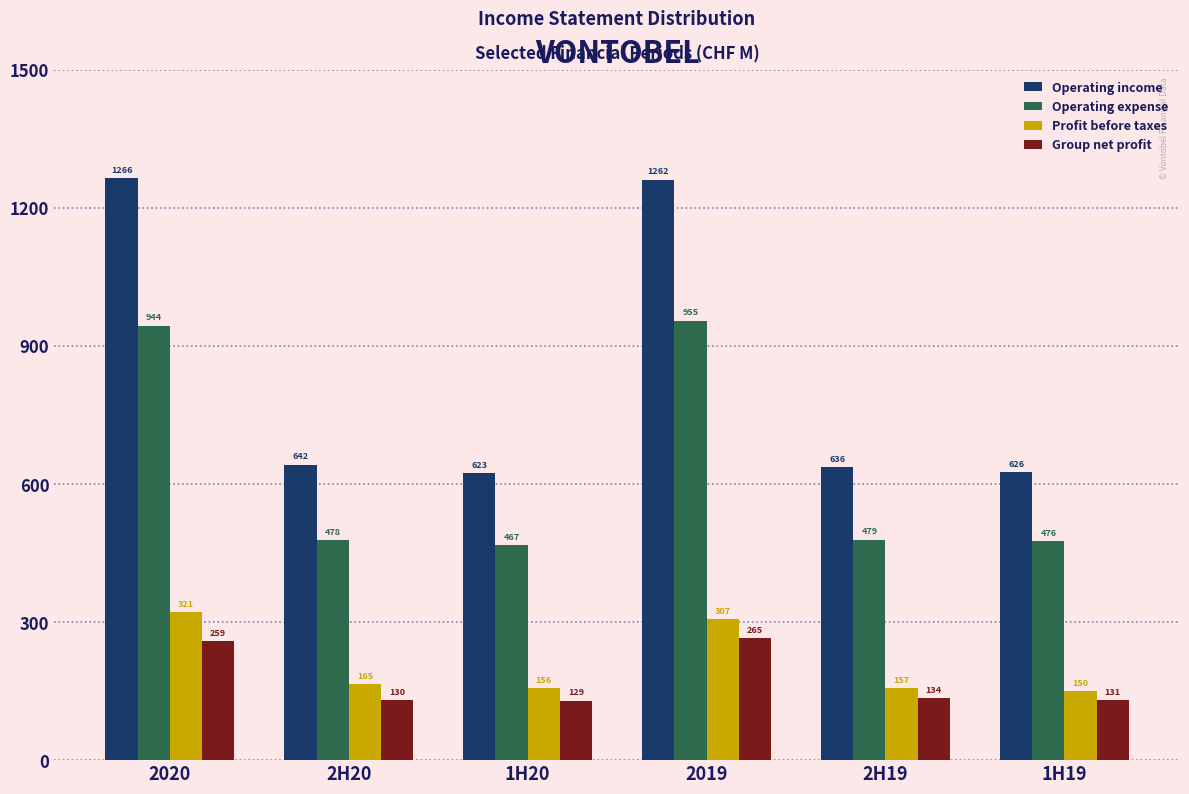

What is the smallest value displayed?

129.2